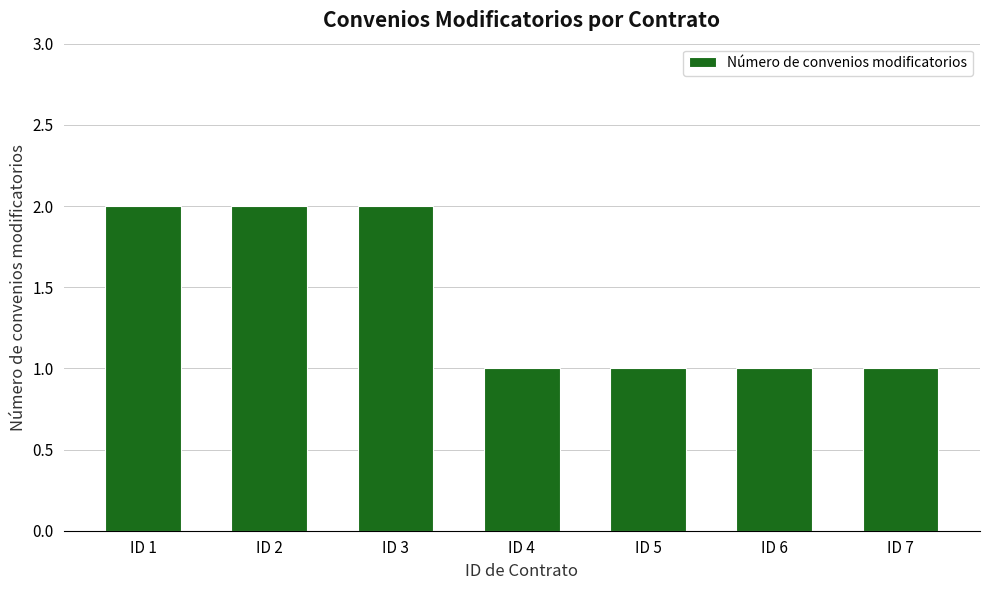

What is the average value?

1